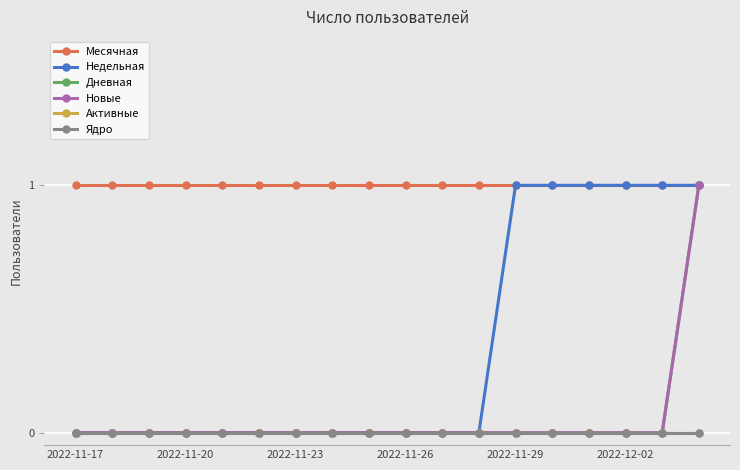

Which category has the lowest value in the Новые series?

2022-11-17